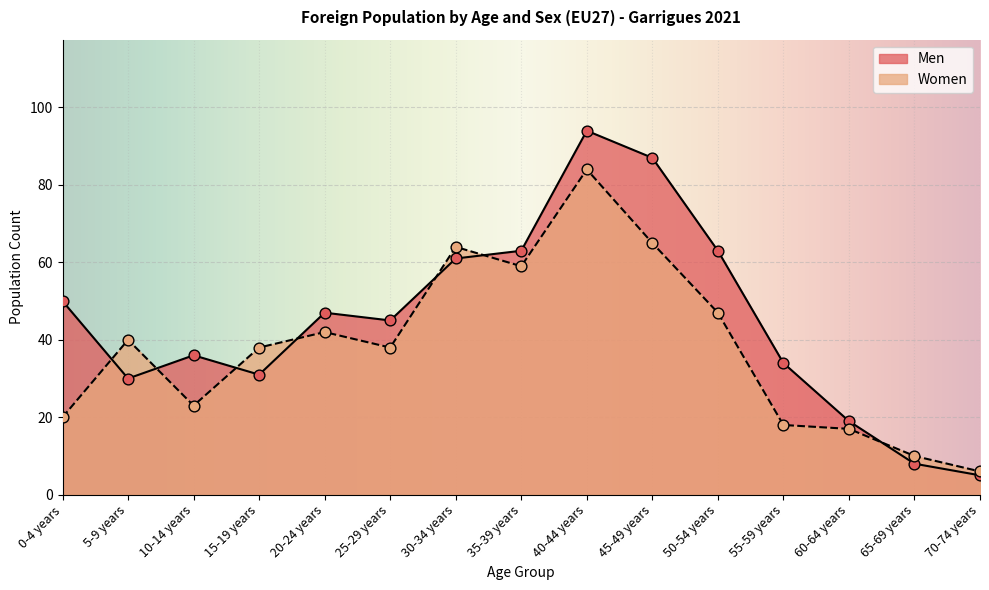

Which series has the widest spread of Y values?

Men